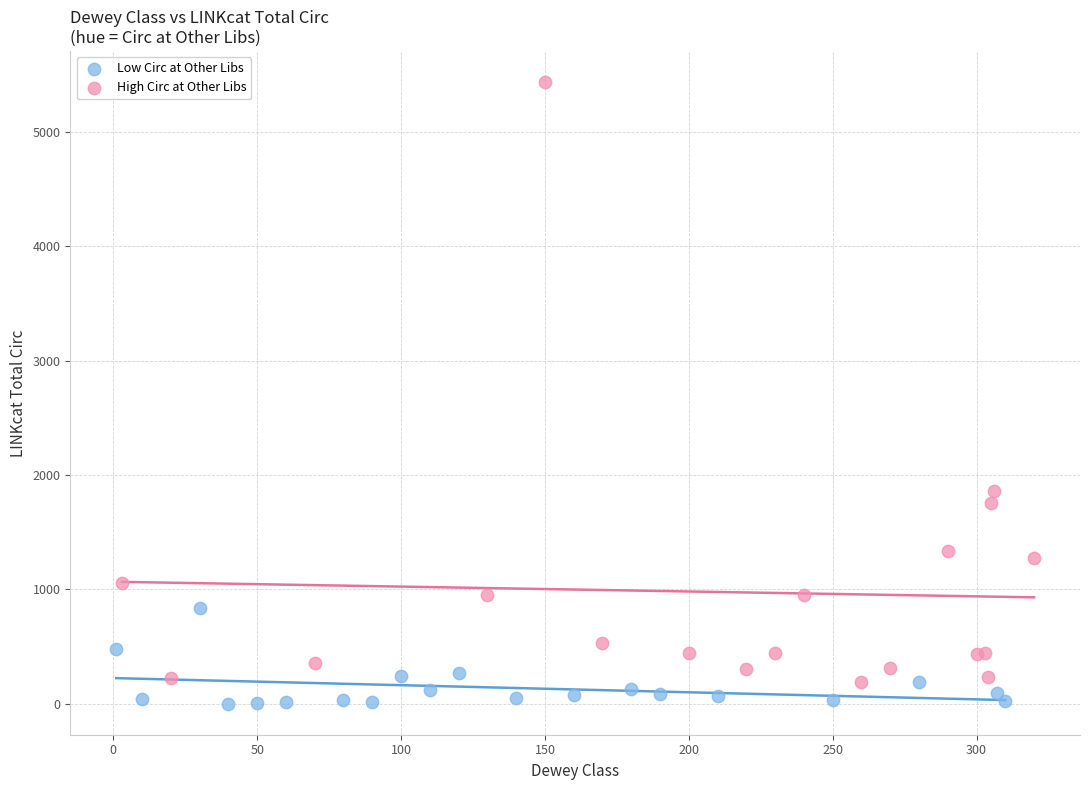

Which series reaches the minimum Y coordinate?

Low Circ at Other Libs